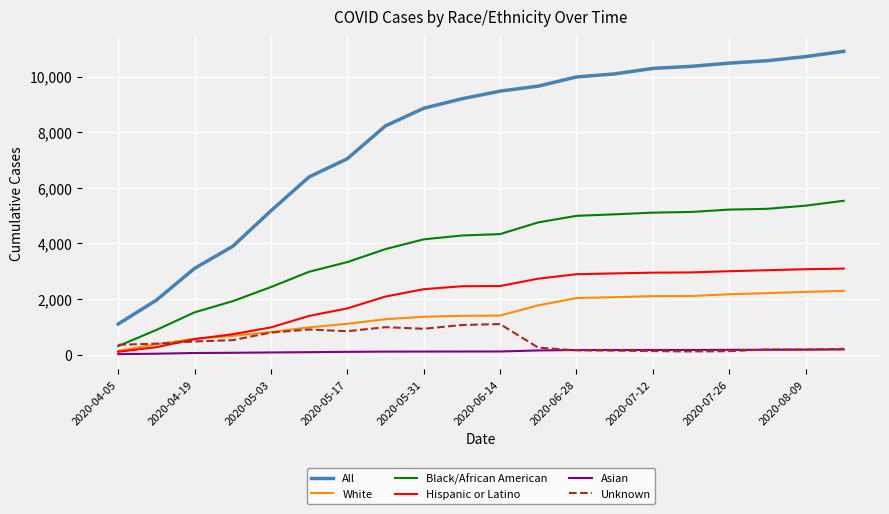

True or false: All and Unknown intersect in this chart.

False